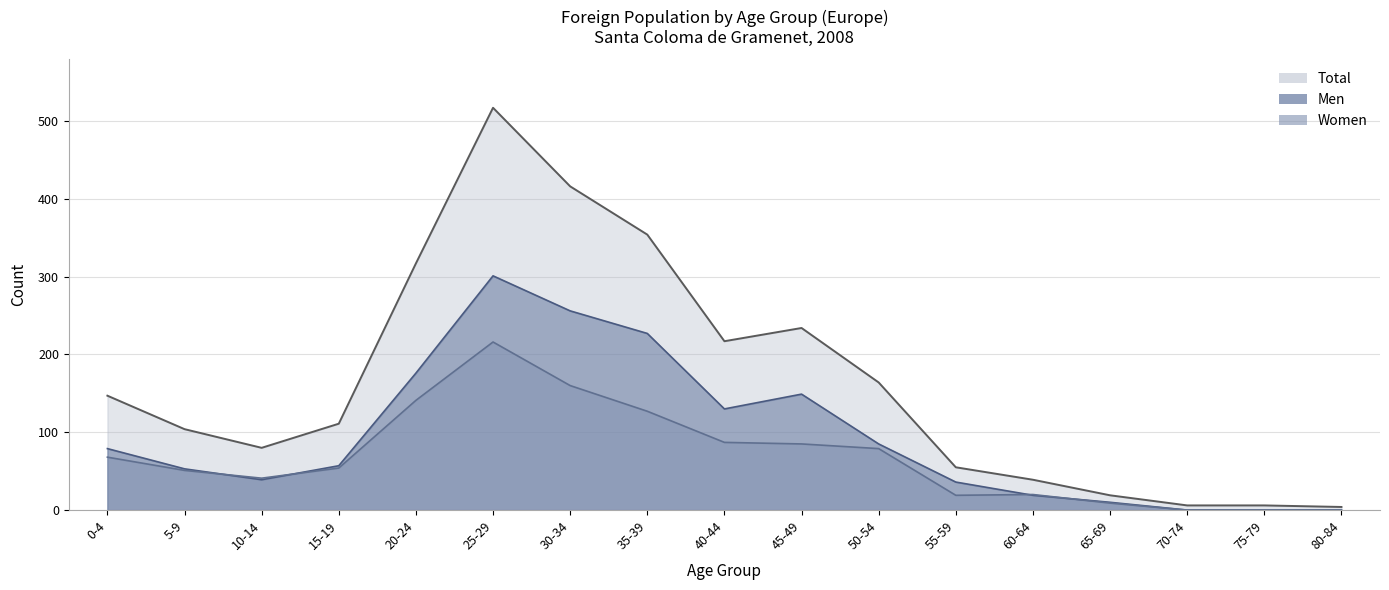

How many distinct data groups are displayed?

3